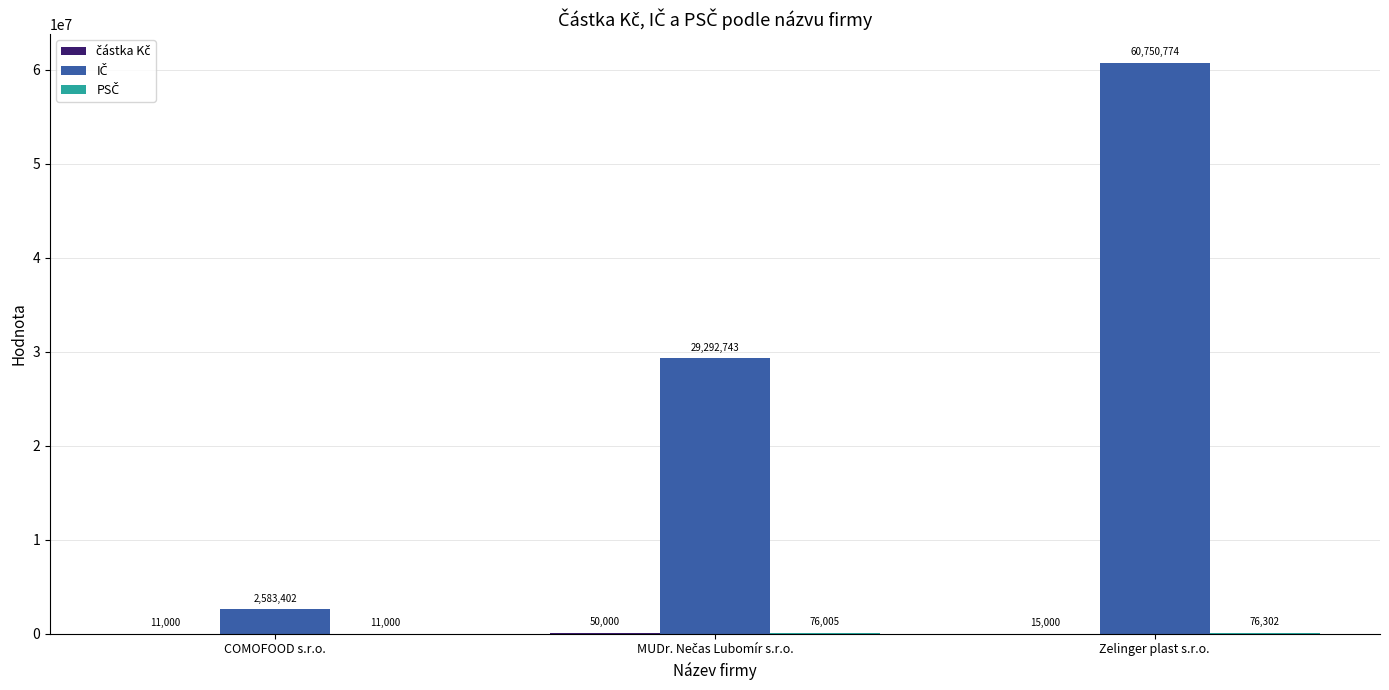

What is the maximum value shown in the chart?

60750774